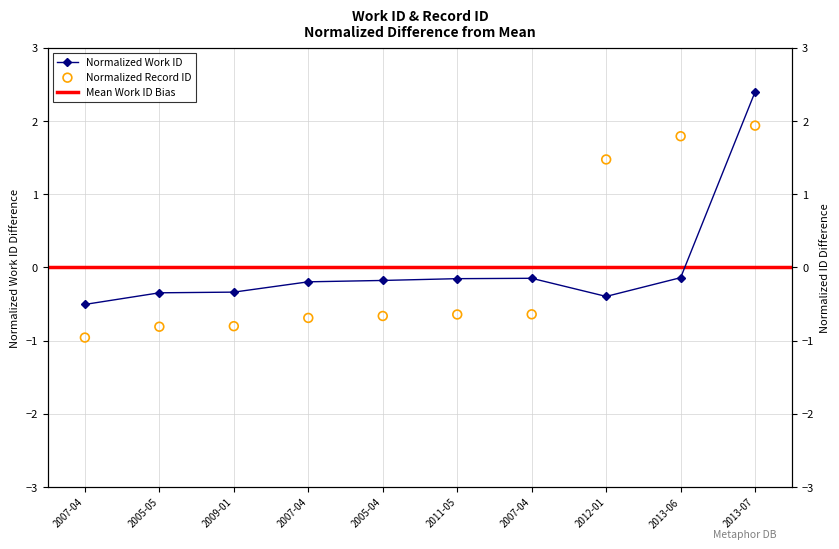

At how many categories does at least one series exceed 0?

3